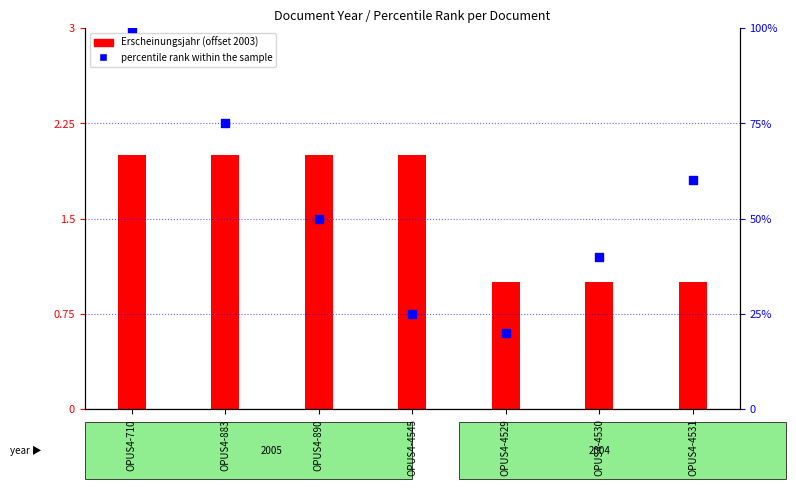

Which series has the largest Y range (max minus min)?

percentile rank within the sample